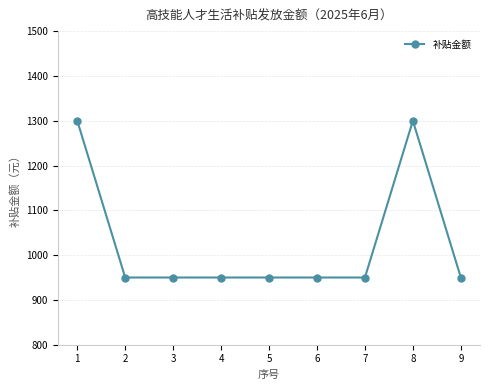

True or false: the data shows 950 at 5.

True